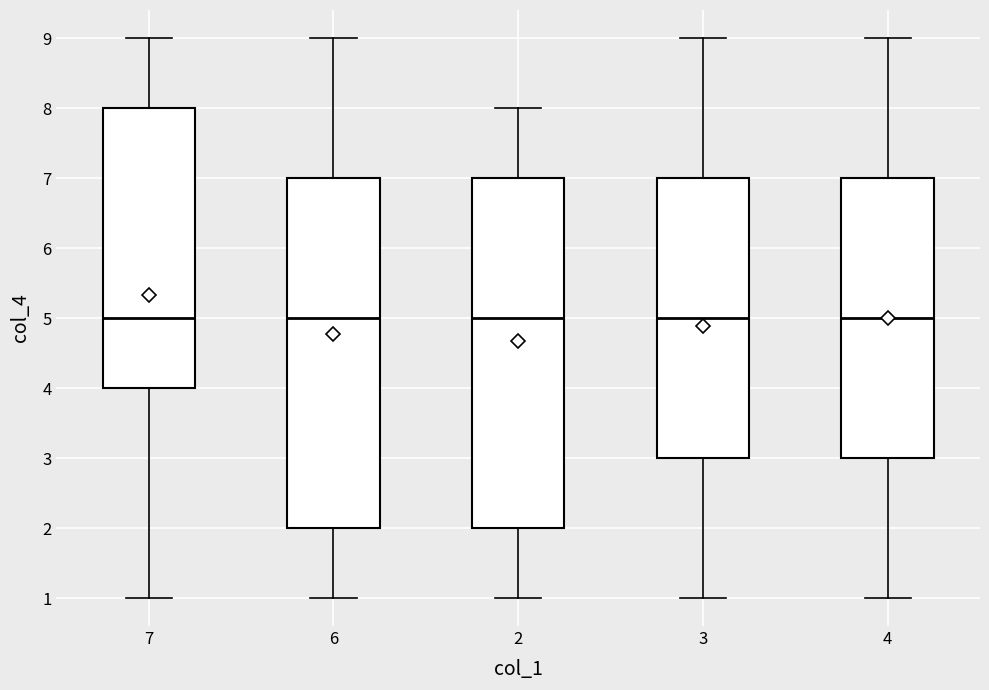

Where does the median line of the box at x = 7 sit on the y-axis? The values are not printed on the chart, so give them approximately, as read against the axis.

5